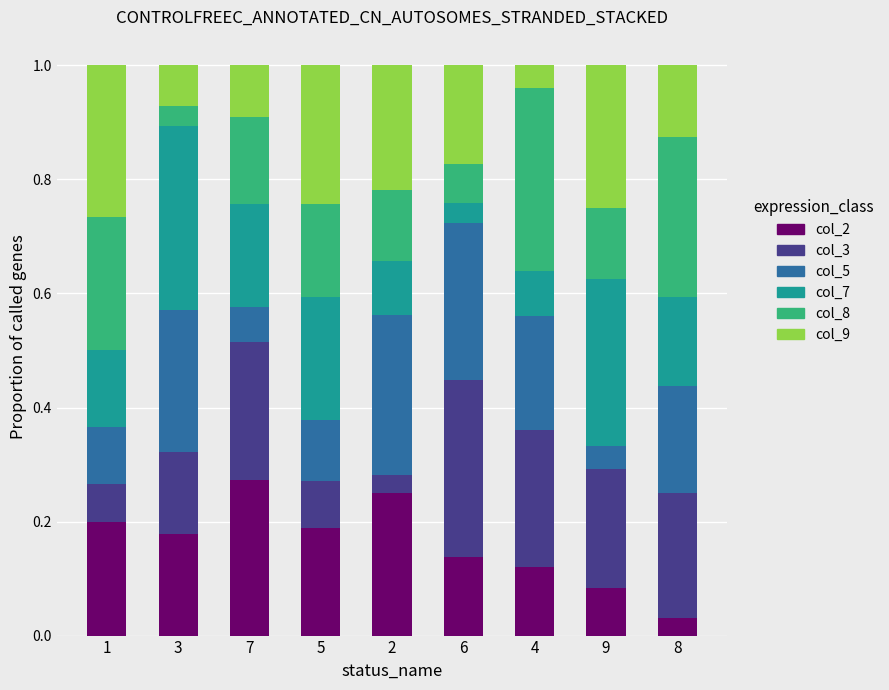

The col_2 series shows 0.2 at 1. True or false?

True